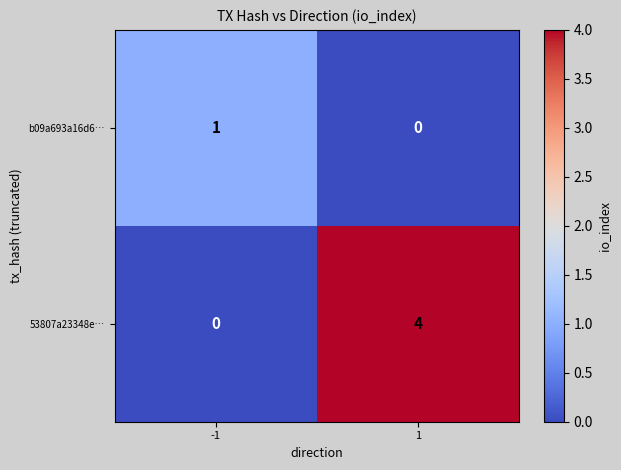

The 53807a23348e… series shows 0 at -1. True or false?

True